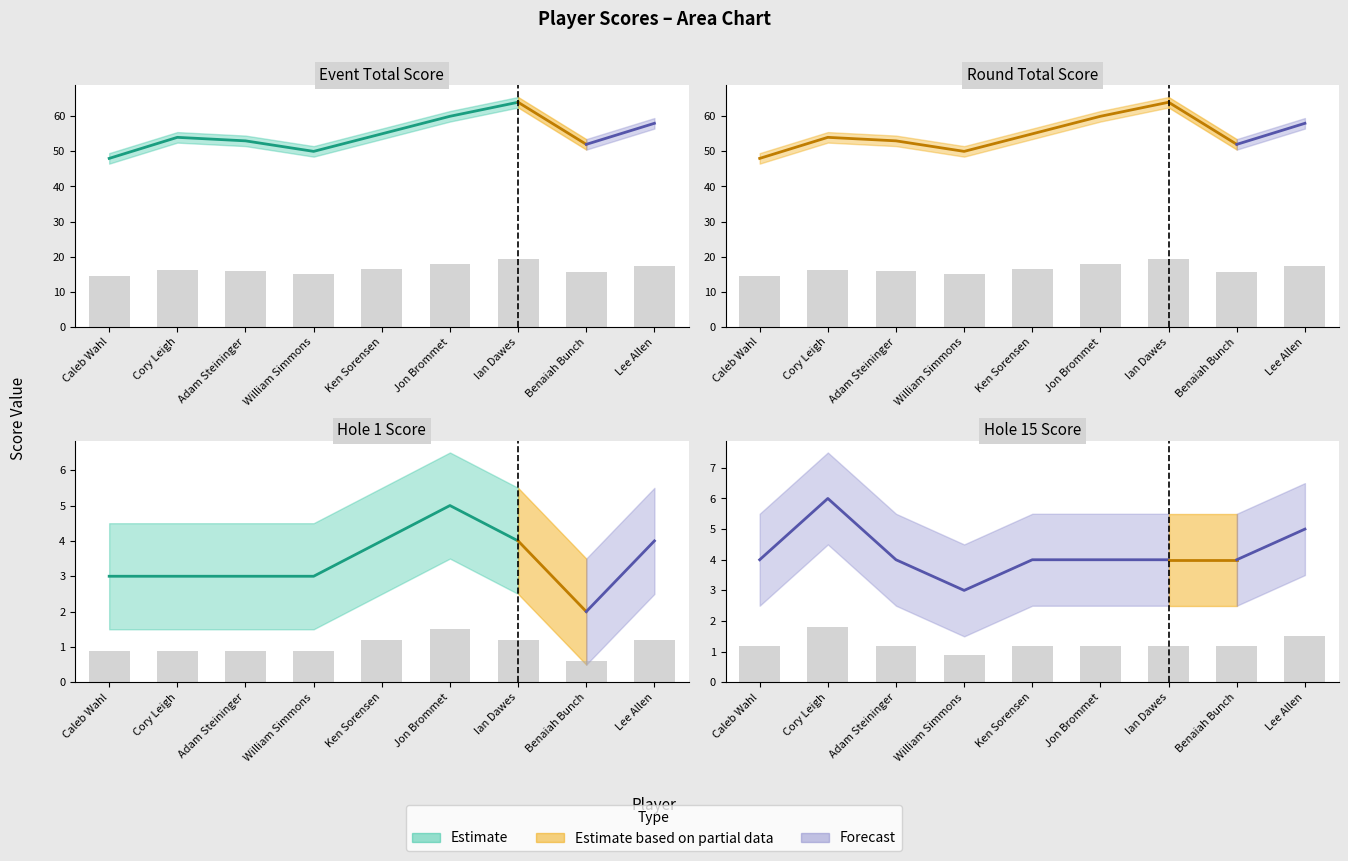

Reading right to left, transcribe all the data shown in this chart.

event_total_score: Lee Allen=17.4	Benaiah Bunch=15.6	Ian Dawes=19.2	Jon Brommet=18.0	Ken Sorensen=16.5	William Simmons=15.0	Adam Steininger=15.9	Cory Leigh=16.2	Caleb Wahl=14.4
round_total_score: Lee Allen=17.4	Benaiah Bunch=15.6	Ian Dawes=19.2	Jon Brommet=18.0	Ken Sorensen=16.5	William Simmons=15.0	Adam Steininger=15.9	Cory Leigh=16.2	Caleb Wahl=14.4
hole_1: Lee Allen=1.2	Benaiah Bunch=0.6	Ian Dawes=1.2	Jon Brommet=1.5	Ken Sorensen=1.2	William Simmons=0.9	Adam Steininger=0.9	Cory Leigh=0.9	Caleb Wahl=0.9
hole_15: Lee Allen=1.5	Benaiah Bunch=1.2	Ian Dawes=1.2	Jon Brommet=1.2	Ken Sorensen=1.2	William Simmons=0.9	Adam Steininger=1.2	Cory Leigh=1.8	Caleb Wahl=1.2